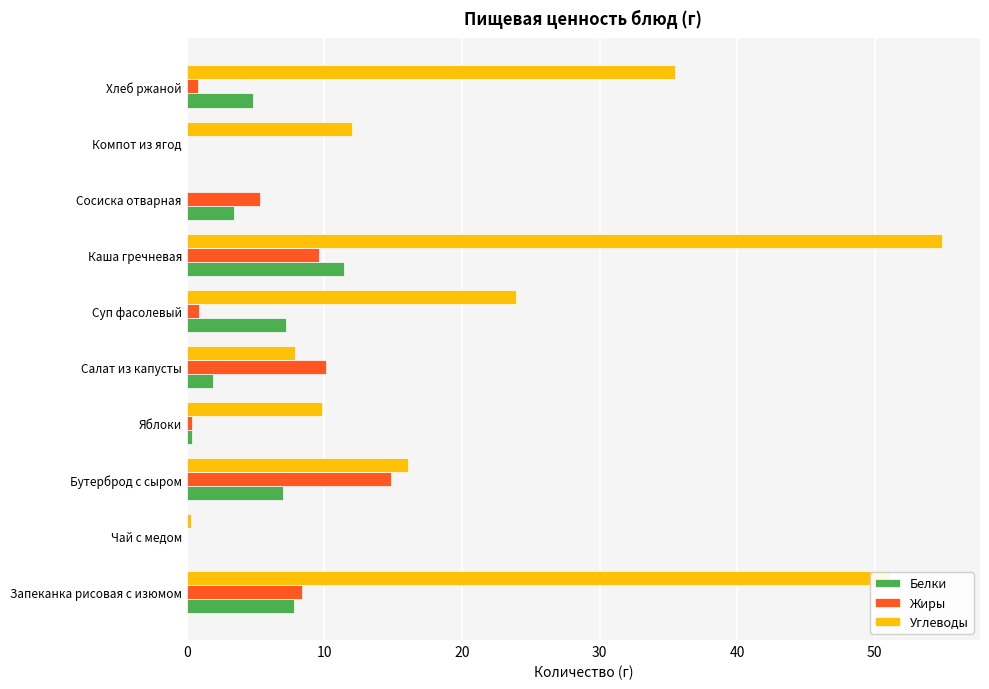

At which category does the chart reach its peak across all series?

Каша гречневая